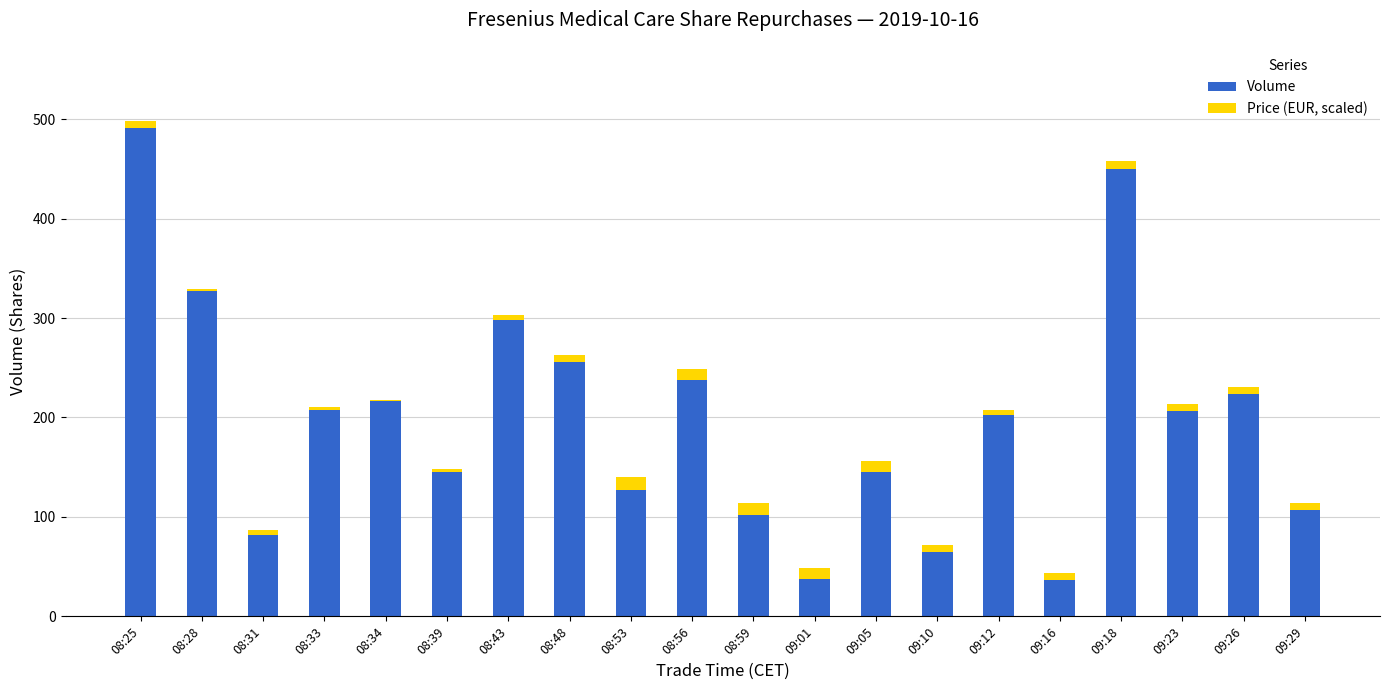

List the series in order of their peak value, lowest first.

Price (EUR, scaled), Volume